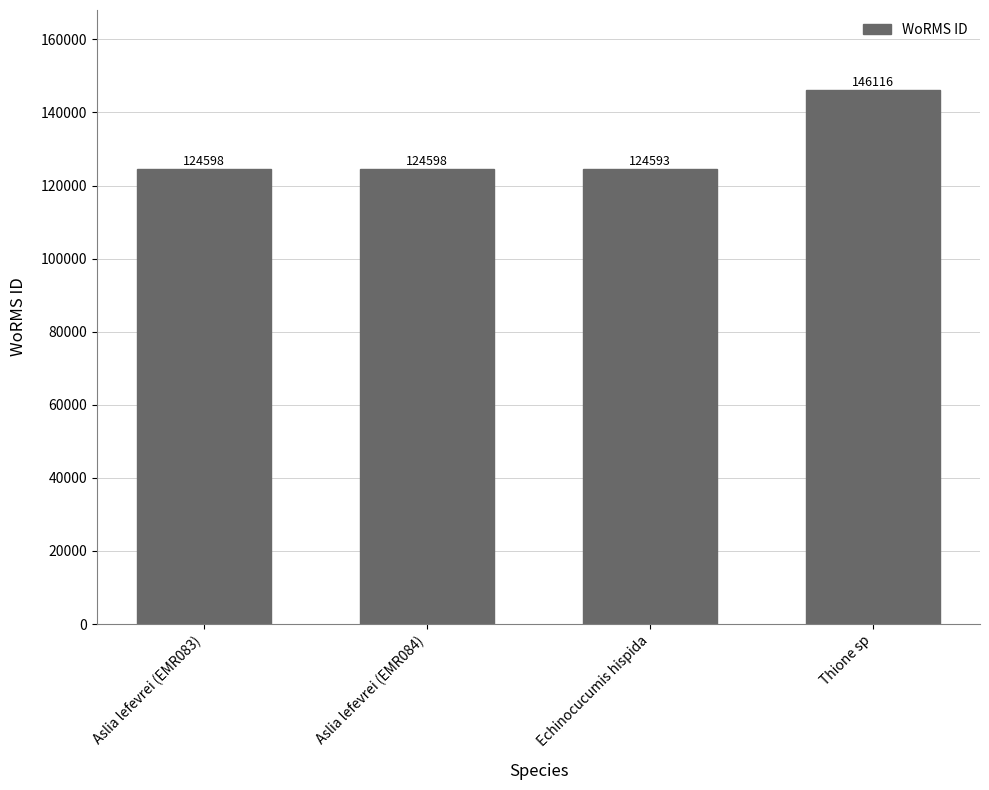

What value does the data have at Thione sp, to the nearest 100?

146100